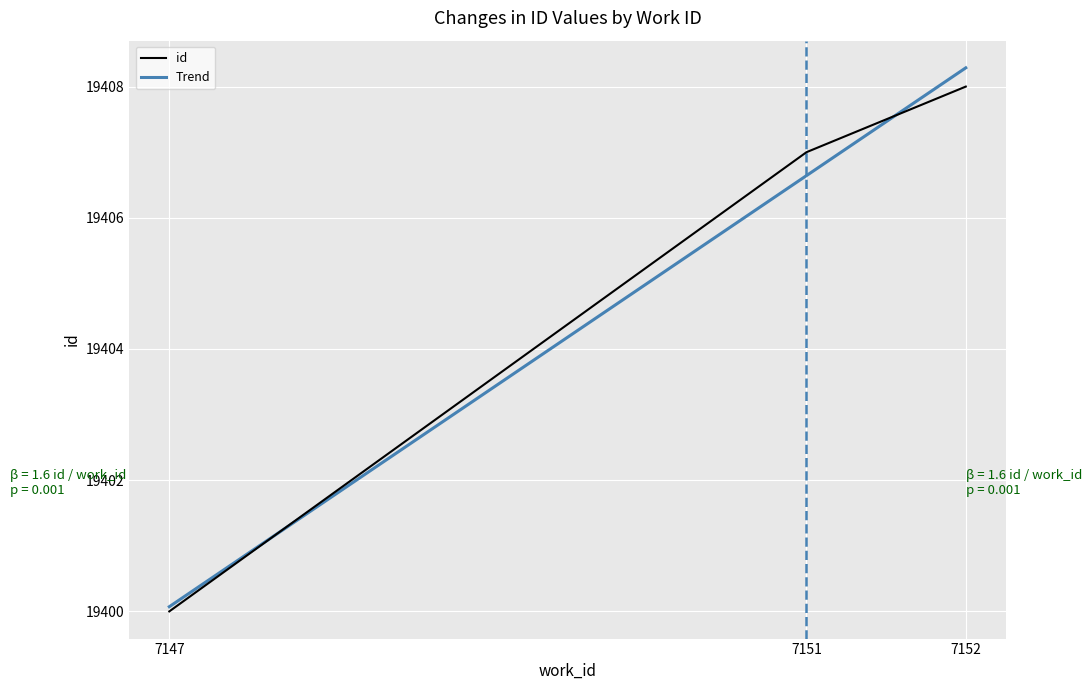

Reading left to right, extract all data points from this chart.

19400	19407	19408